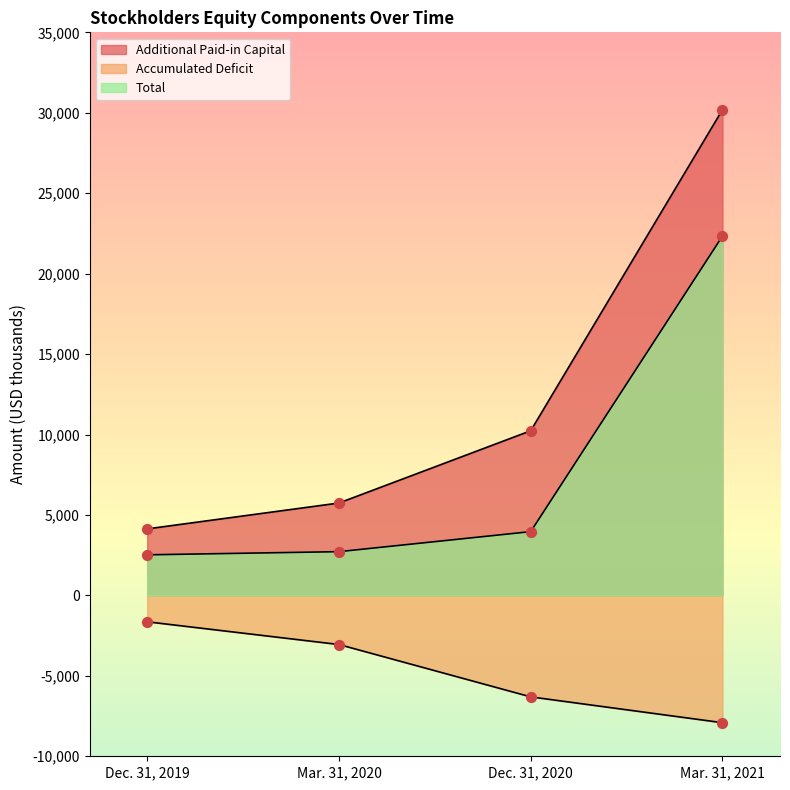

Which series has the largest Y range (max minus min)?

Additional Paid-in Capital